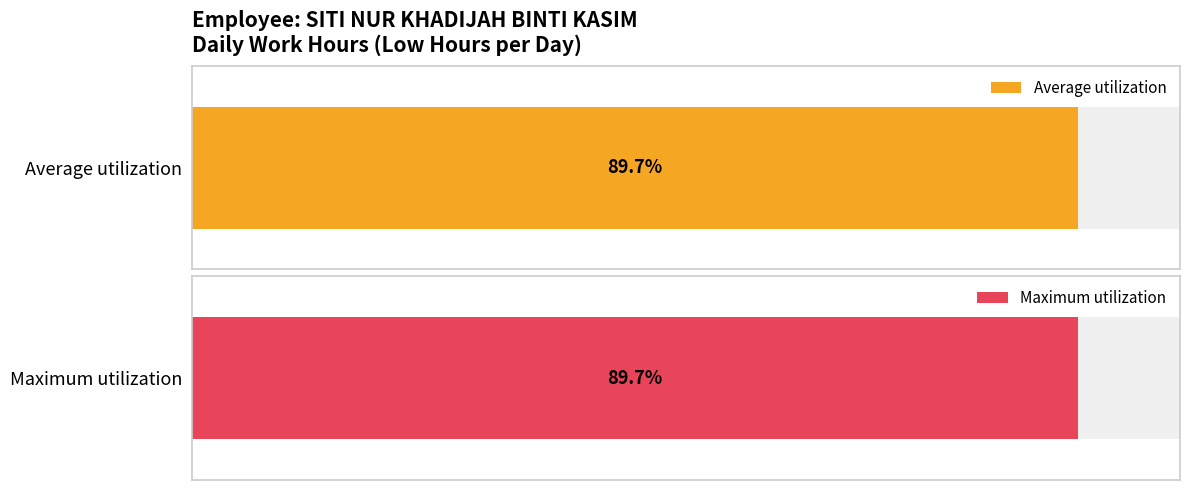

The value of Average utilization at 18-Fri is 2.9. True or false?

False